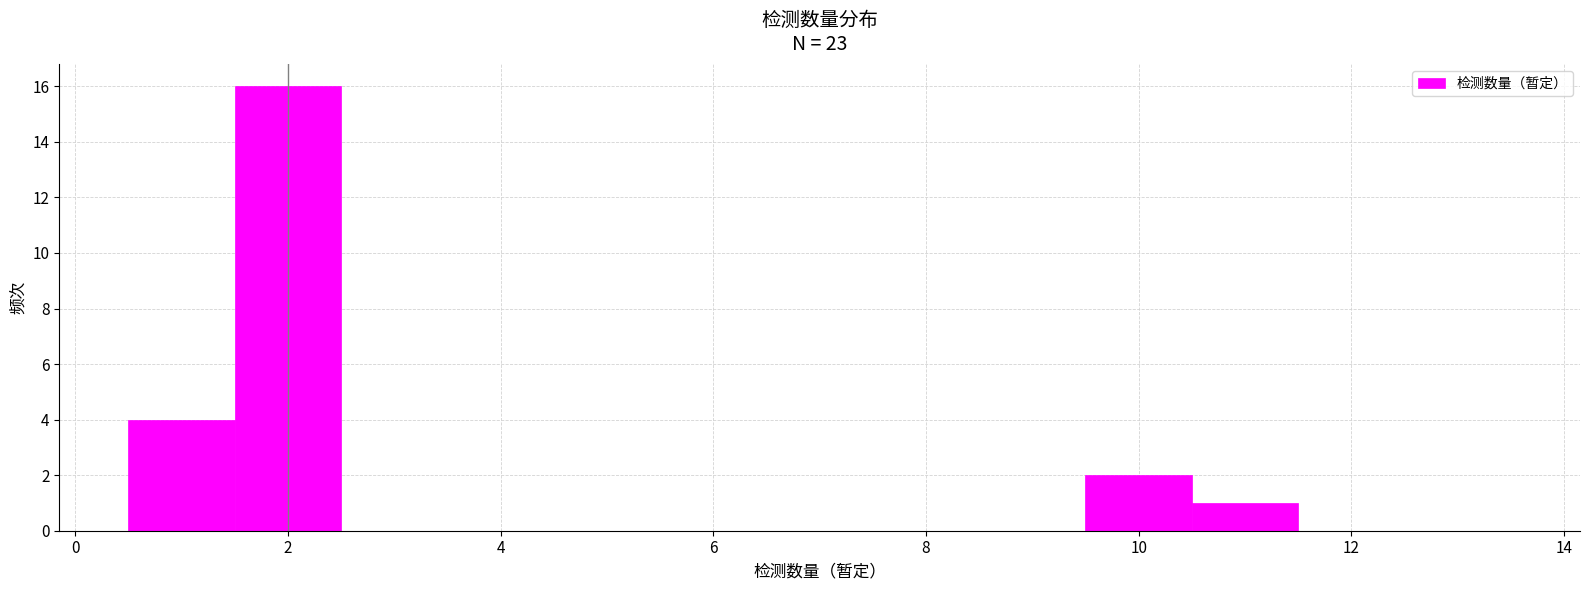

Reading left to right, transcribe this chart: for each bar, give the range it covers on the x-axis and its height. Neither the bar edges nor the heights are printed on the chart, so give them approximately, as read against the axes.

0.5 to 1.5: 4
1.5 to 2.5: 16
2.5 to 3.5: 0
3.5 to 4.5: 0
4.5 to 5.5: 0
5.5 to 6.5: 0
6.5 to 7.5: 0
7.5 to 8.5: 0
8.5 to 9.5: 0
9.5 to 10.5: 2
10.5 to 11.5: 1
11.5 to 12.5: 0
12.5 to 13.5: 0